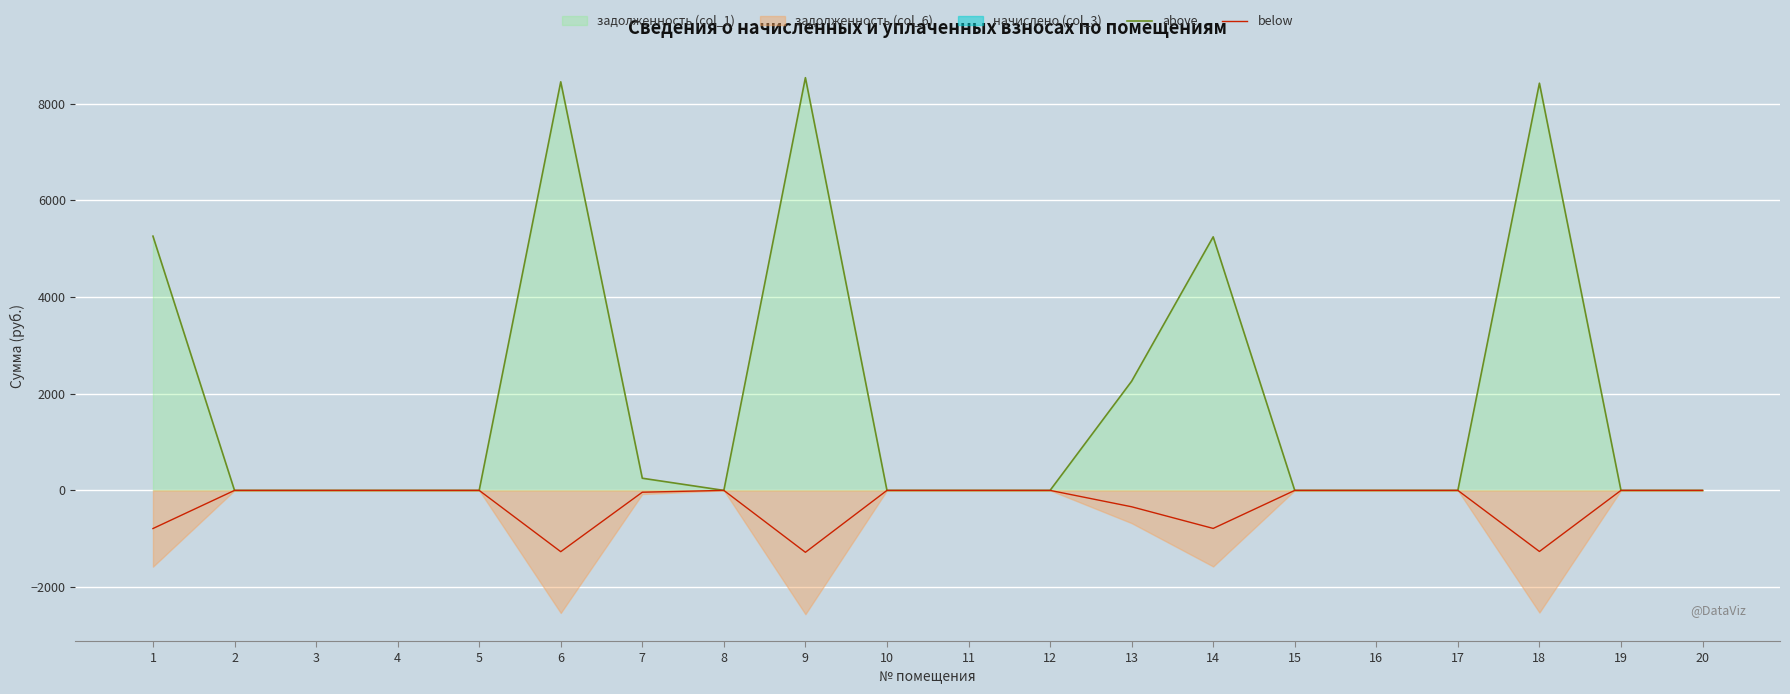

Reading left to right, extract all data points from this chart.

above: 5257.6	0.1	0.0	0.0	0.0	8449.3	251.5	0.0	8534.8	0.0	0.0	0.0	2257.6	5243.4	0.0	0.0	0.0	8420.8	0.0	0.0
below: -788.6	-0.0	-0.0	-0.0	-0.0	-1267.4	-37.7	-0.0	-1280.2	-0.0	-0.0	-0.0	-338.6	-786.5	-0.0	-0.0	-0.0	-1263.1	-0.0	-0.0